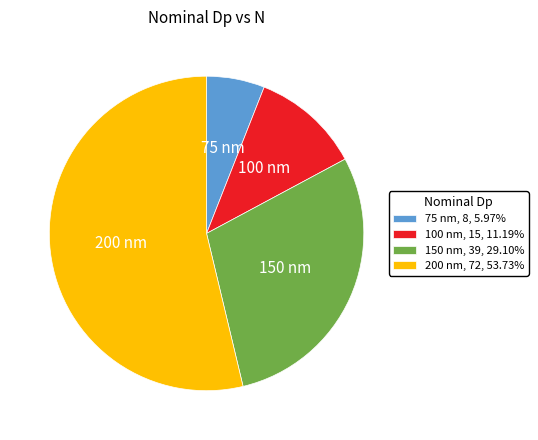

Is 150 nm the majority of the pie?

No